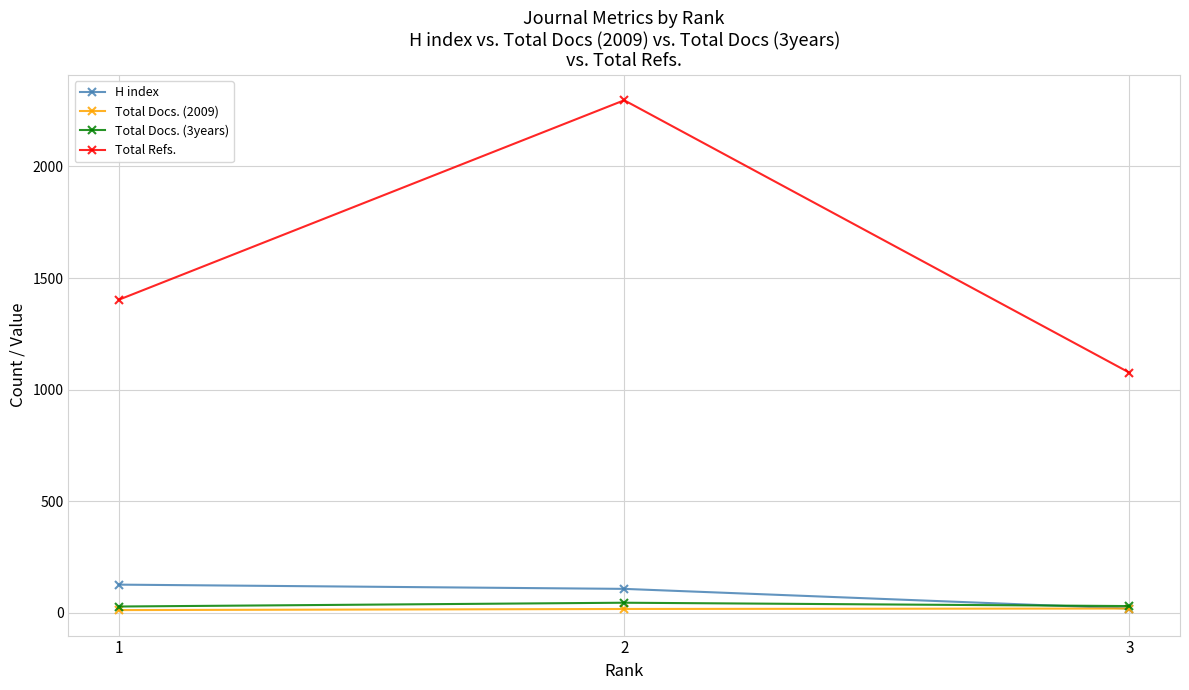

What is the sum of all Total Refs. values?

4775